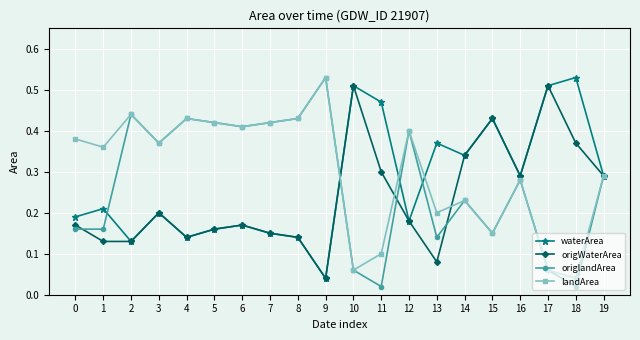

At which label does landArea reach its minimum?

18